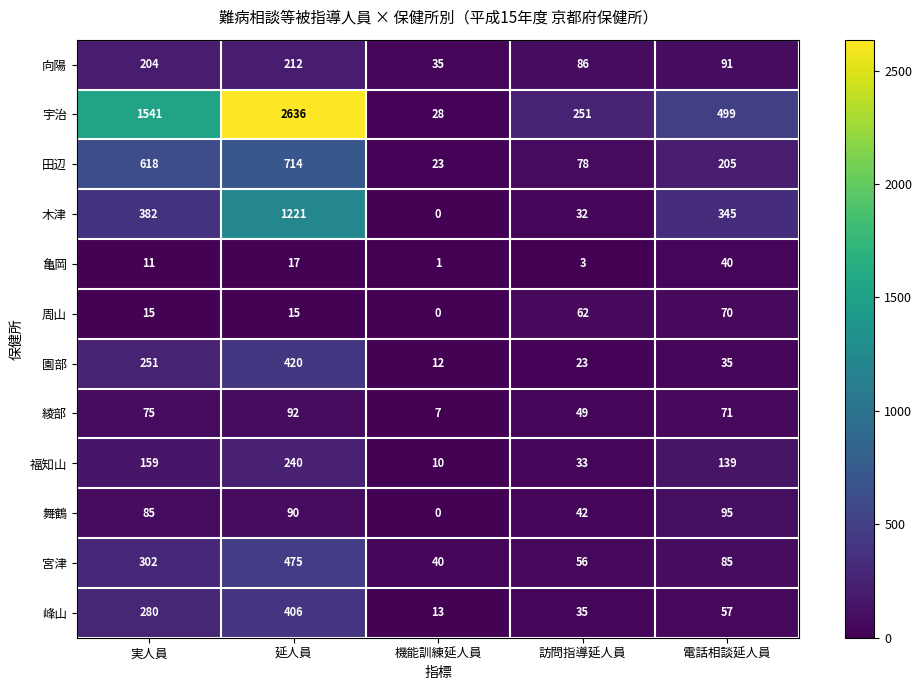

The 田辺 series shows 714 at 延人員. True or false?

True